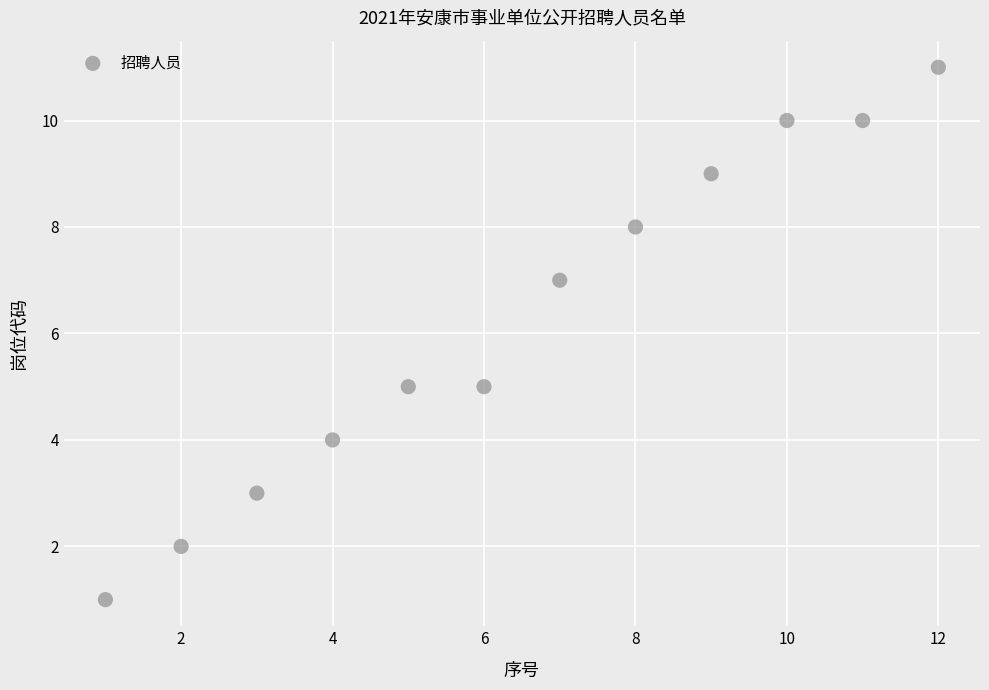

What is the average X value?

6